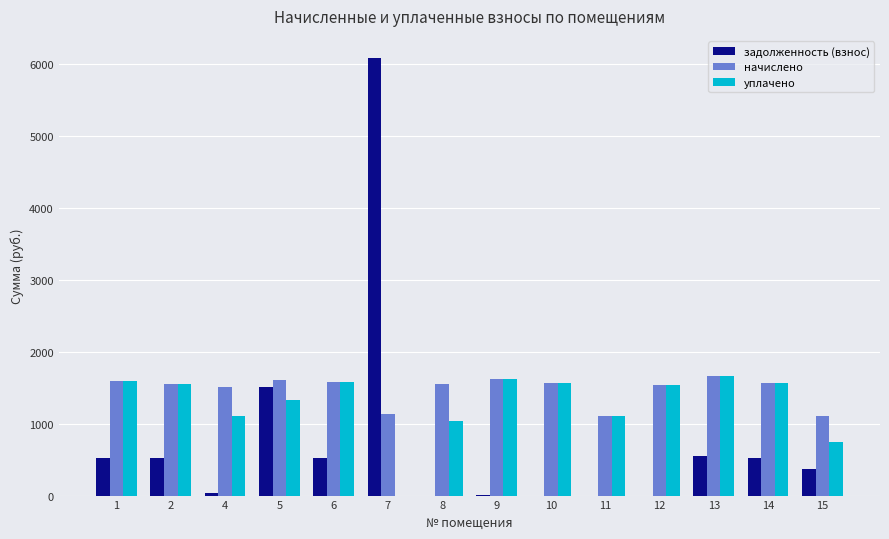

What is the greatest value displayed?

6092.1